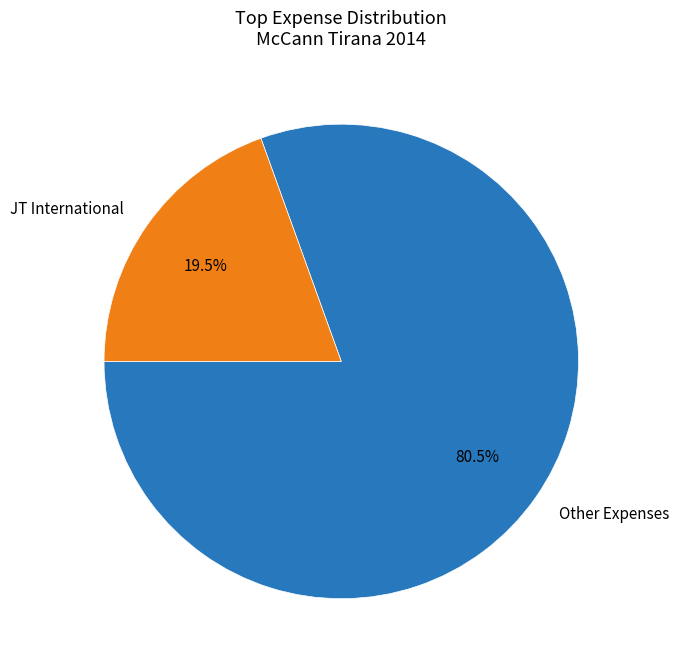

Does Other Expenses account for over 50% of the chart?

Yes